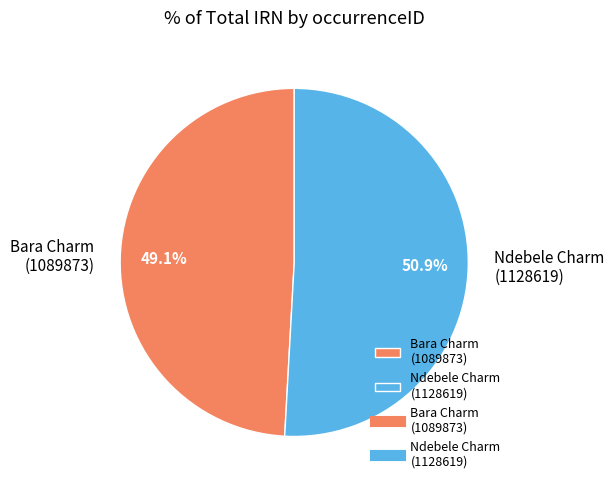

Between Bara Charm (1089873) and Ndebele Charm (1128619), which is larger?

Ndebele Charm (1128619)